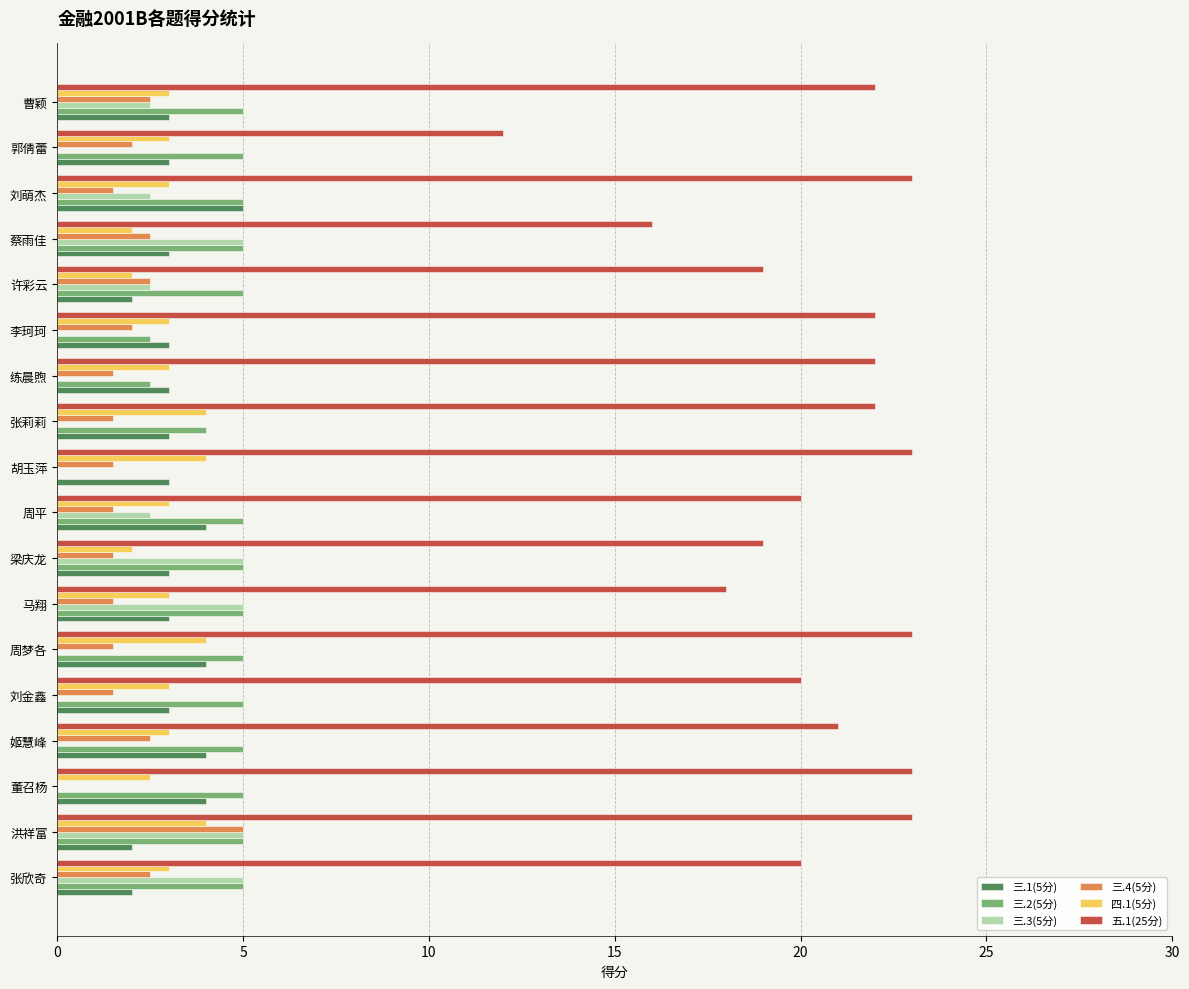

What is the total value across all series at 周平?

36.0